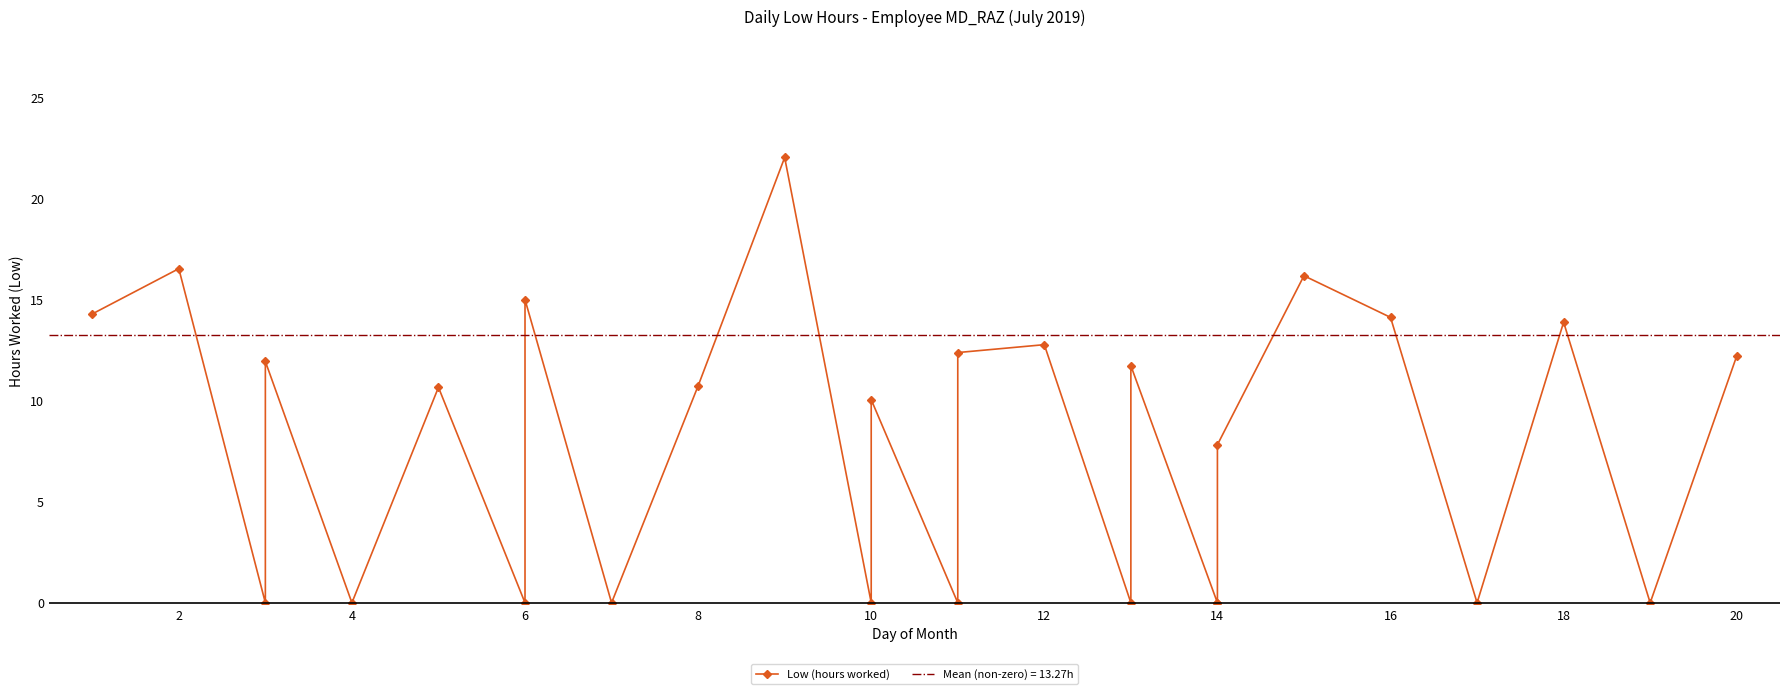

True or false: the data shows 4.9 at 10.

False